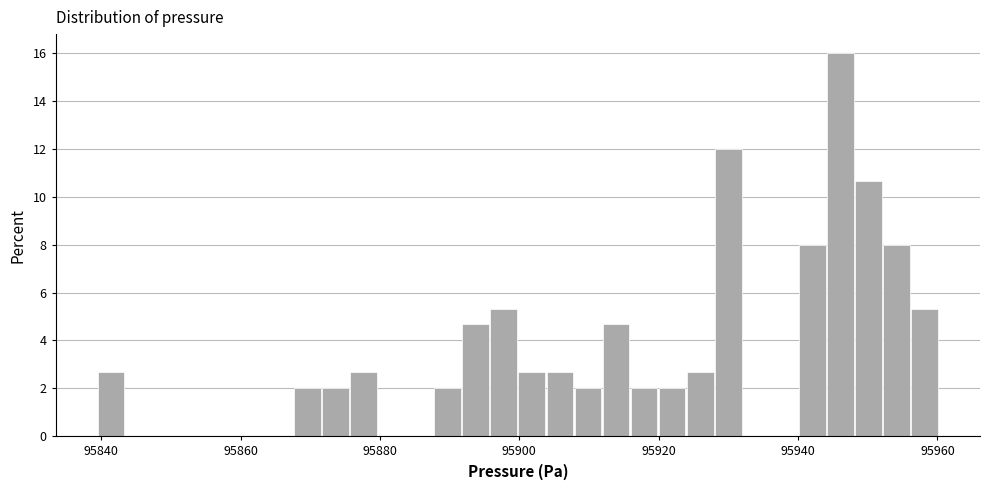

Read against the x-axis, roughly where is the centre of the tallest bar?

95946